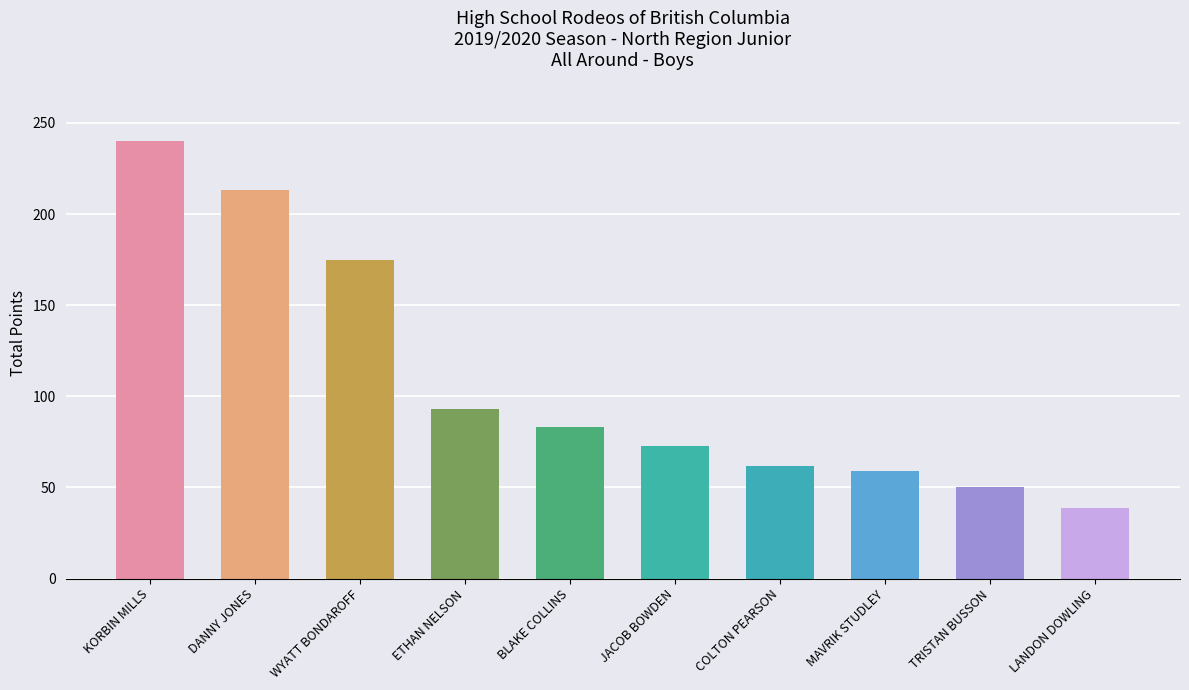

Reading right to left, extract all data points from this chart.

39	50	59	62	73	83	93	175	213	240